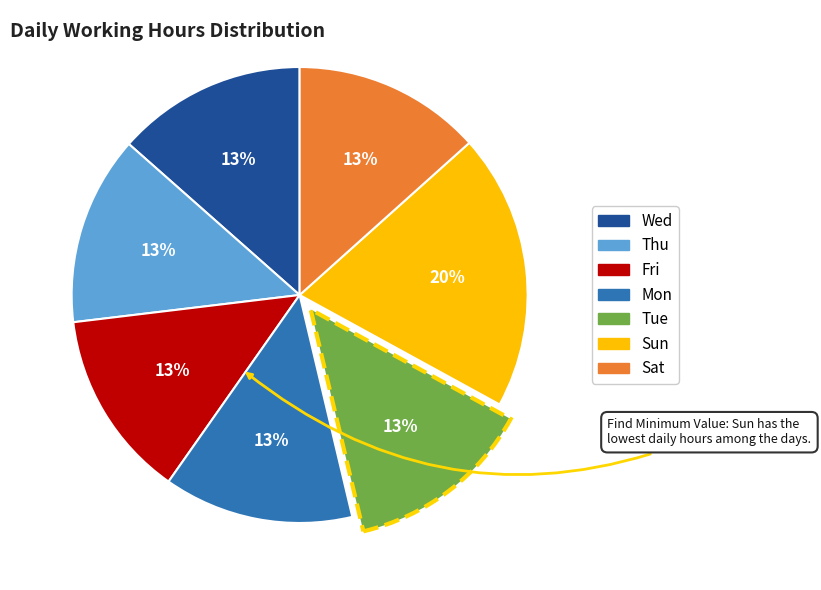

Combined, do Sat and Fri account for over 50%?

No